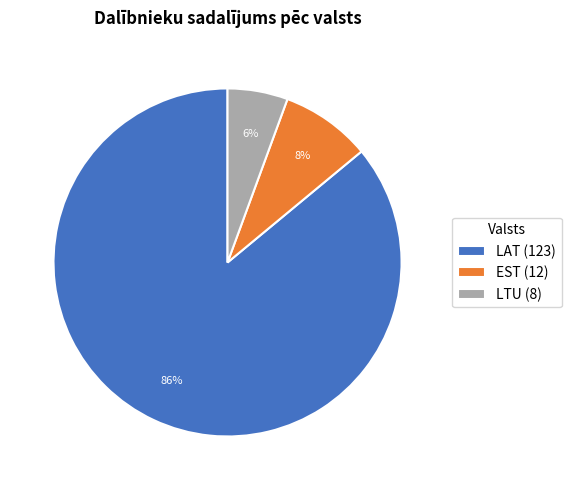

What is the smallest slice in the pie chart?

LTU